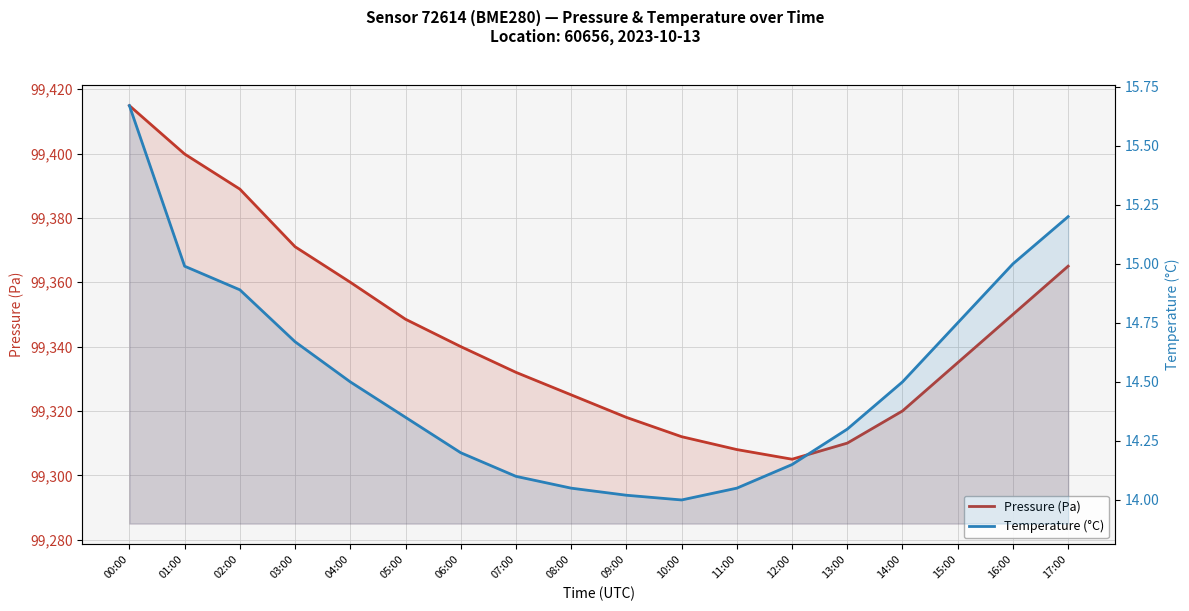

What is the value of the Temperature (°C) point at the 15th from the left?

14.5